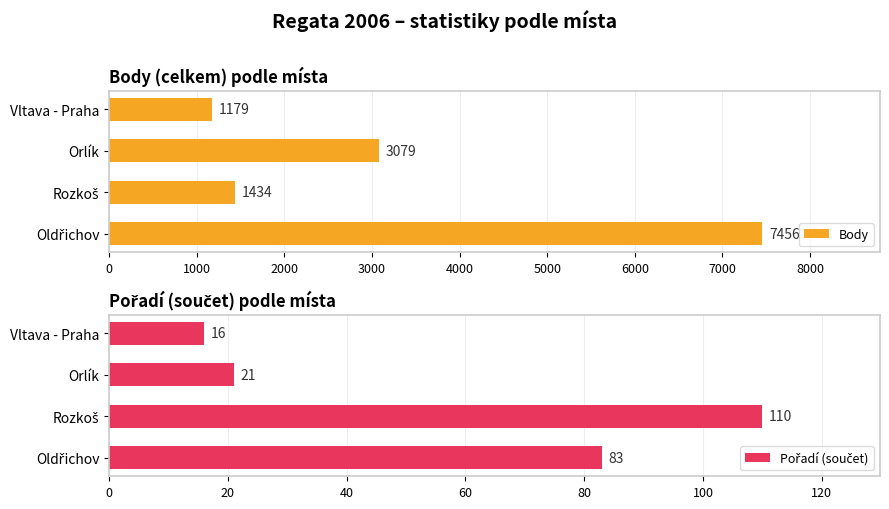

What is the greatest value displayed?

7456